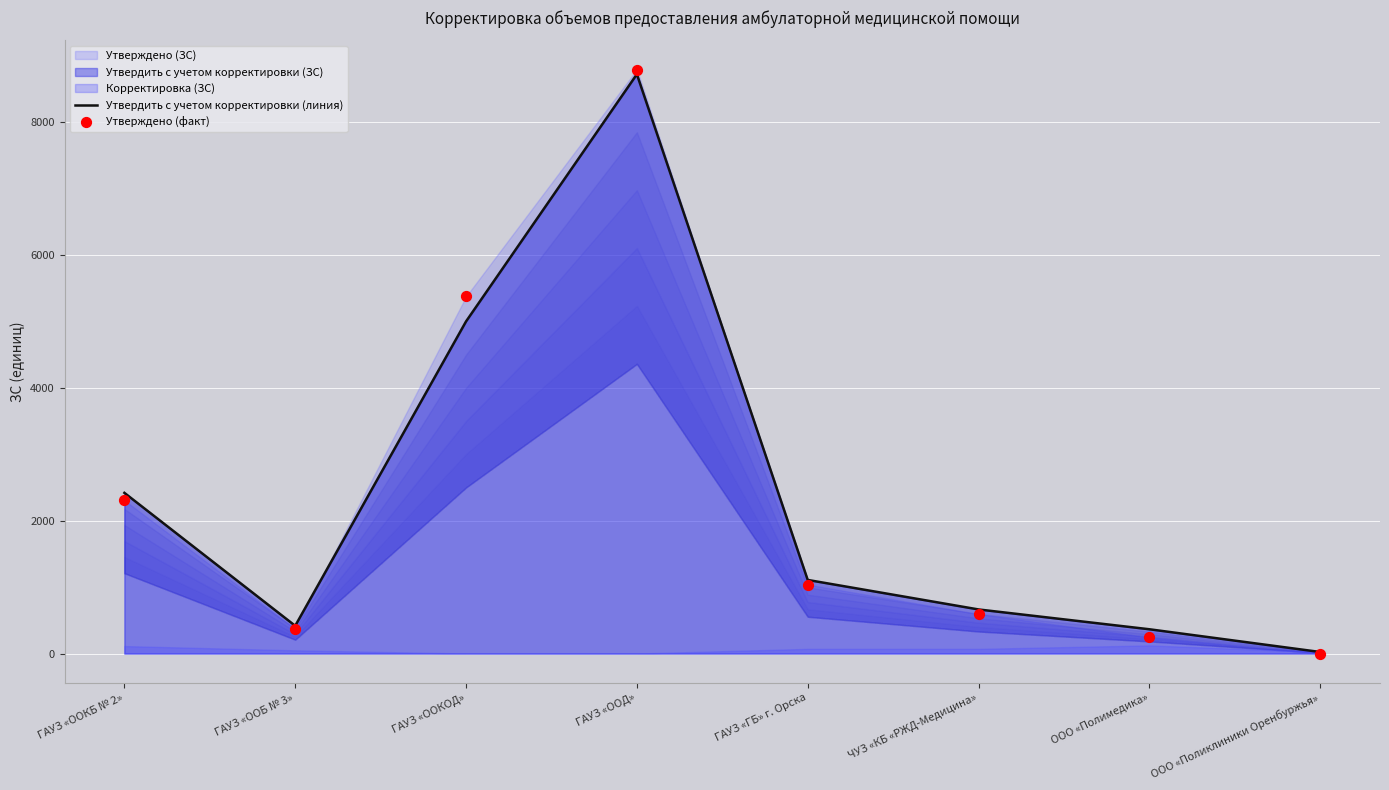

What is the total value across all series at ГАУЗ «ООБ № 3»?

786